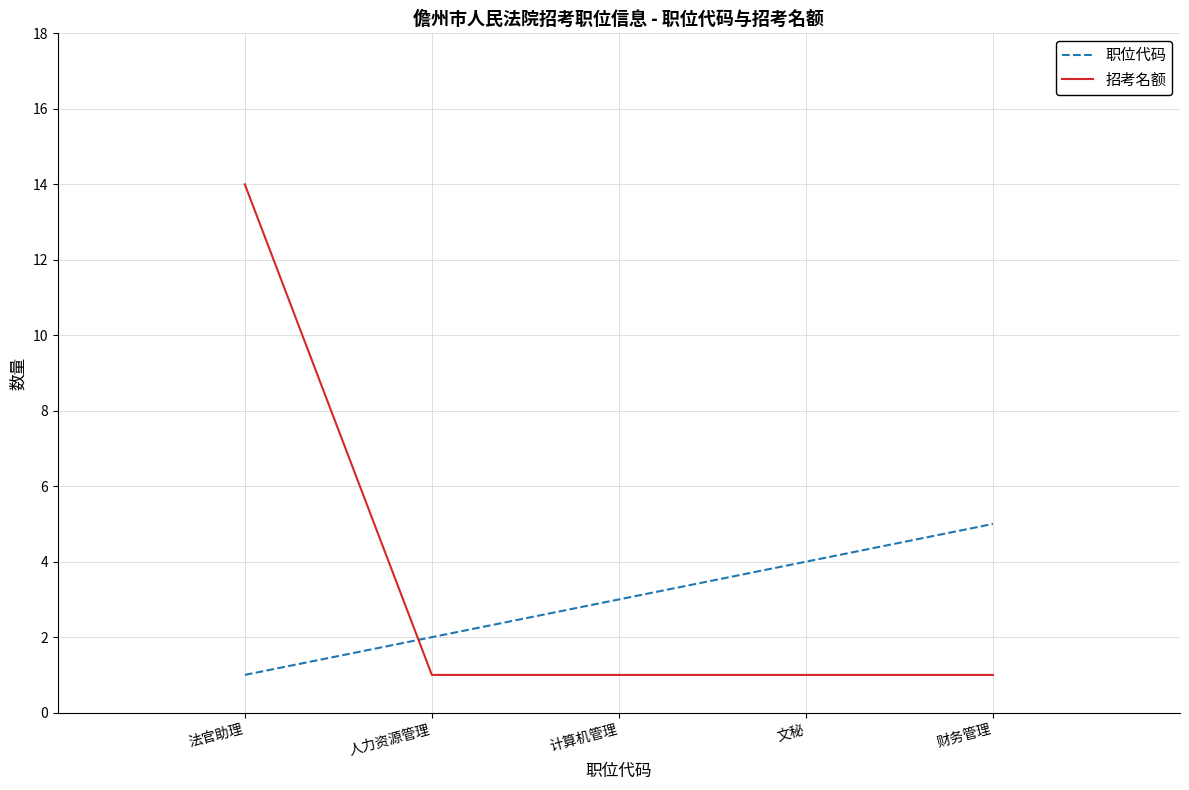

Which series changed the most between 计算机管理 and 财务管理?

职位代码